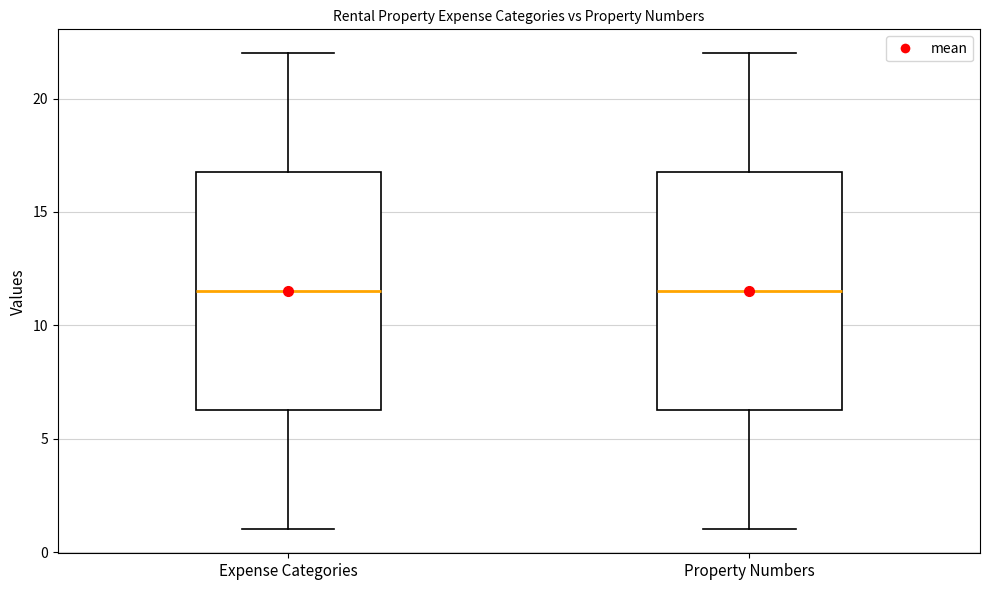

Reading left to right, read every box against the y-axis: the position of its median line, the range the box covers, and the ends of its whiskers. The values are not printed on the chart, so give them approximately, as read against the axis.

Expense Categories: median 11.5, box 6.5 to 17.0, whiskers 1.0 to 22.0
Property Numbers: median 11.5, box 6.5 to 17.0, whiskers 1.0 to 22.0